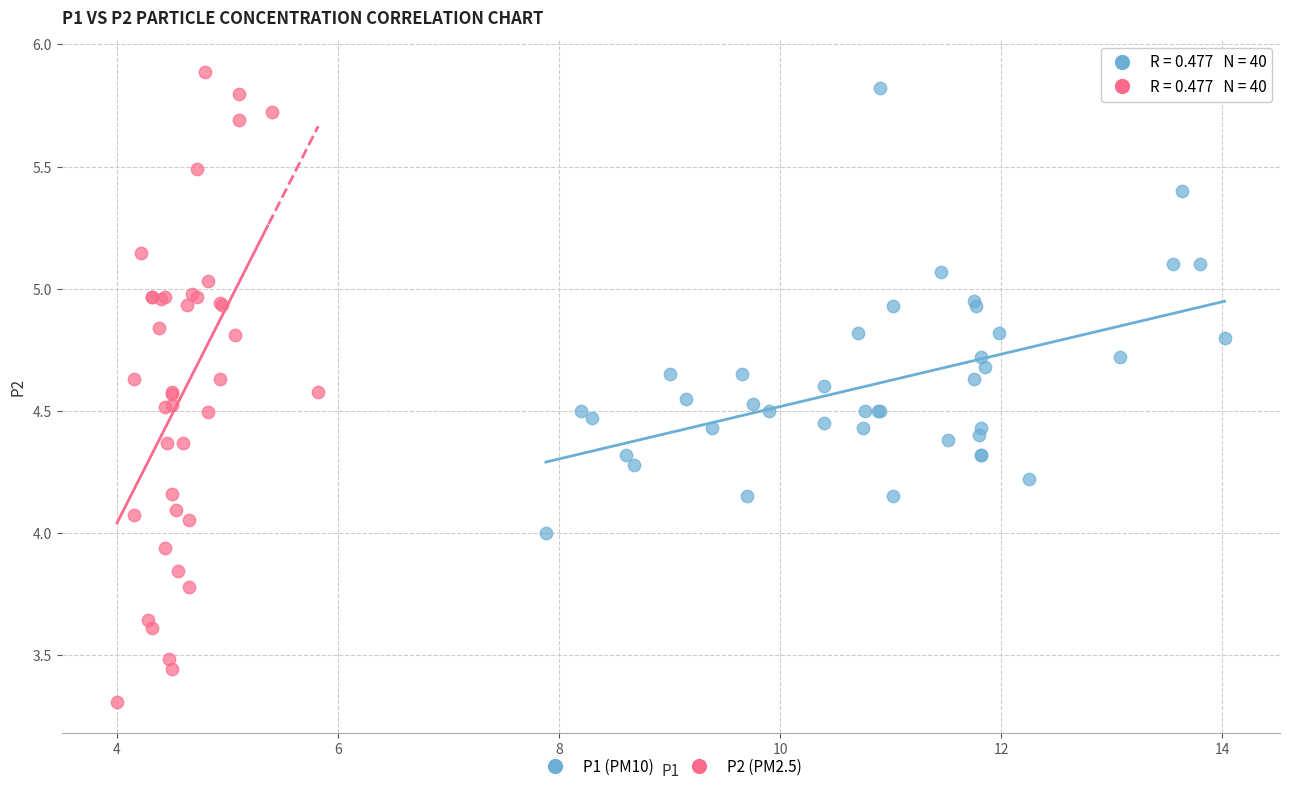

Which series has the widest spread of Y values?

P2 (PM2.5)